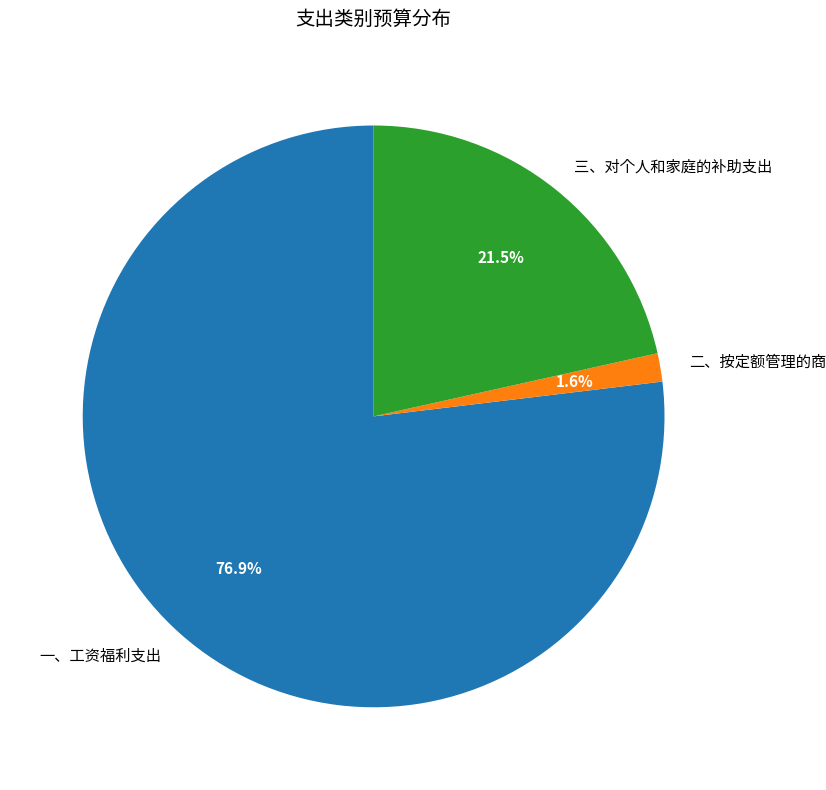

To the nearest percent, what is the difference between the 二、按定额管理的商品服务支出 and 一、工资福利支出 slice percentages?

75%